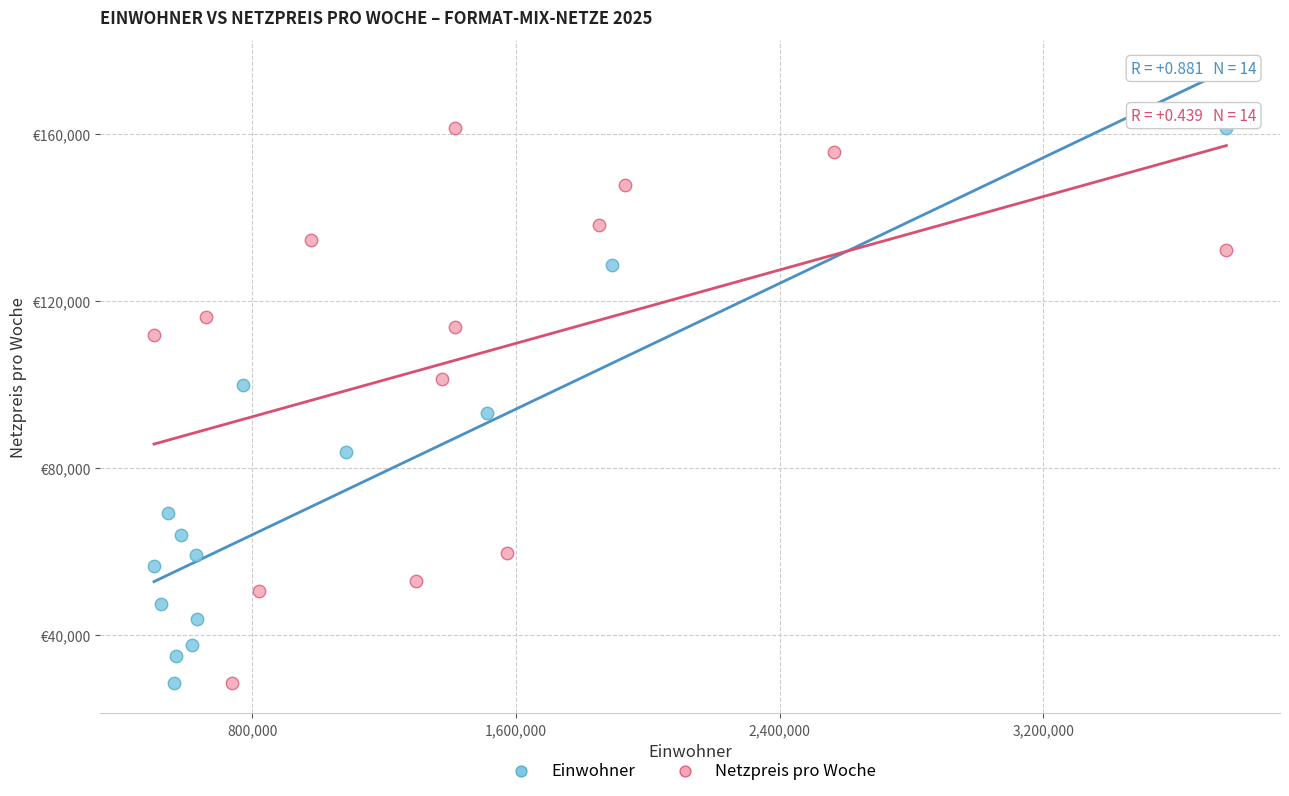

What are all the series names shown in the legend?

Einwohner, Netzpreis pro Woche